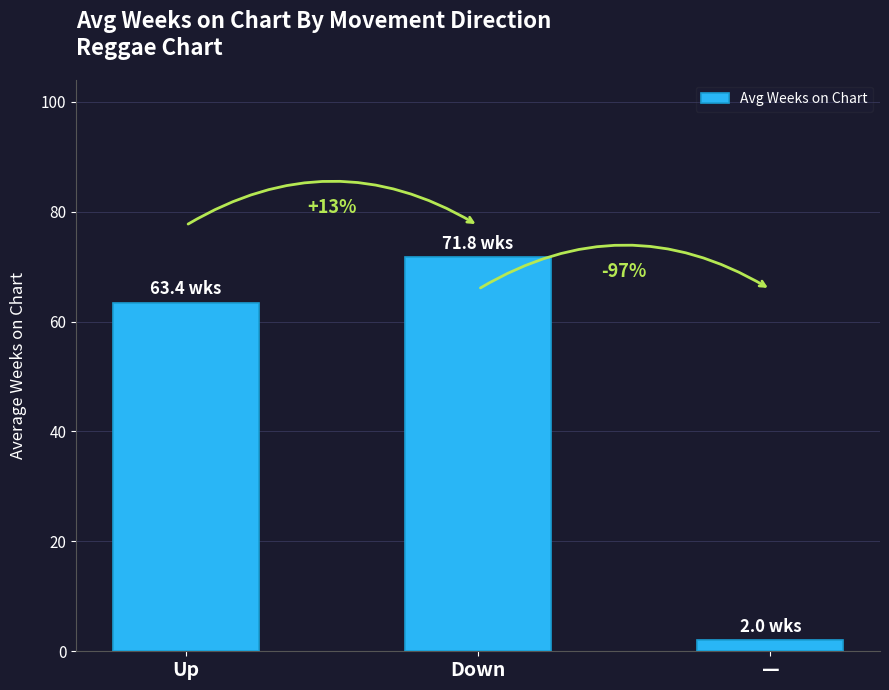

Reading right to left, transcribe all the data shown in this chart.

—=2.0	Down=71.8	Up=63.4